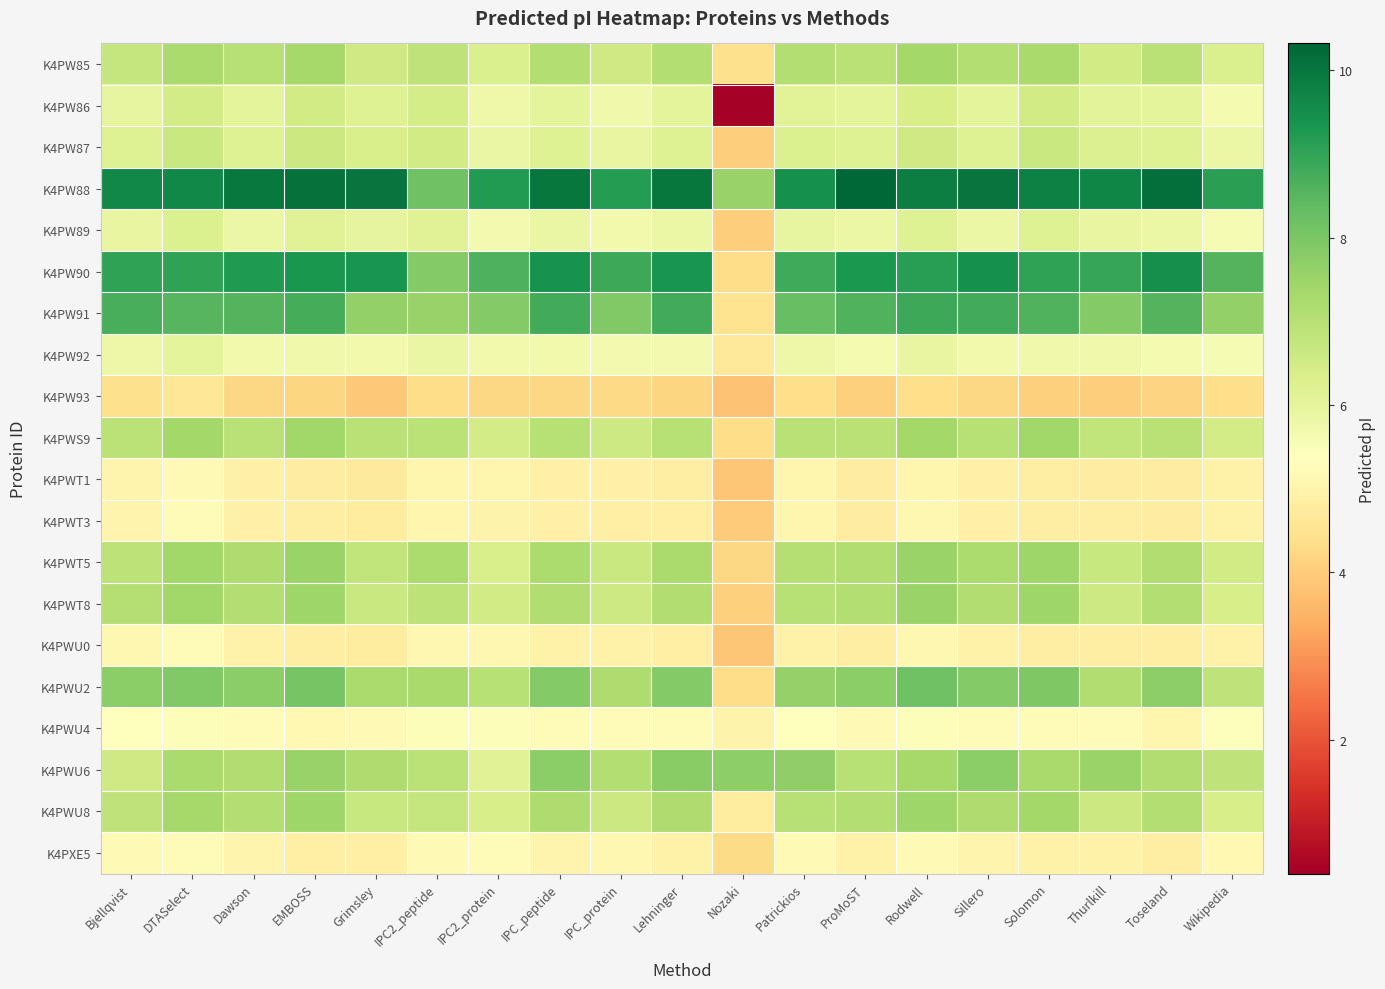

Which series has the largest total across all categories?

K4PW88